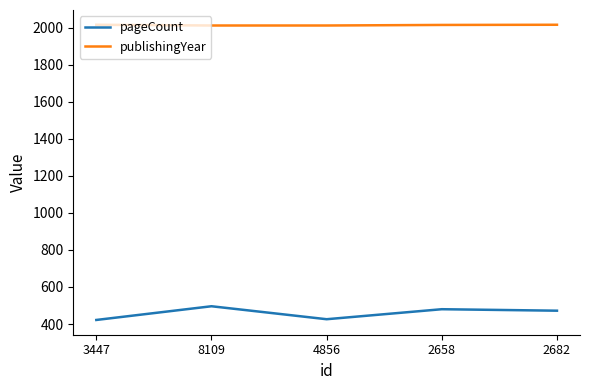

What is the difference between the maximum and minimum values in the pageCount series?

74